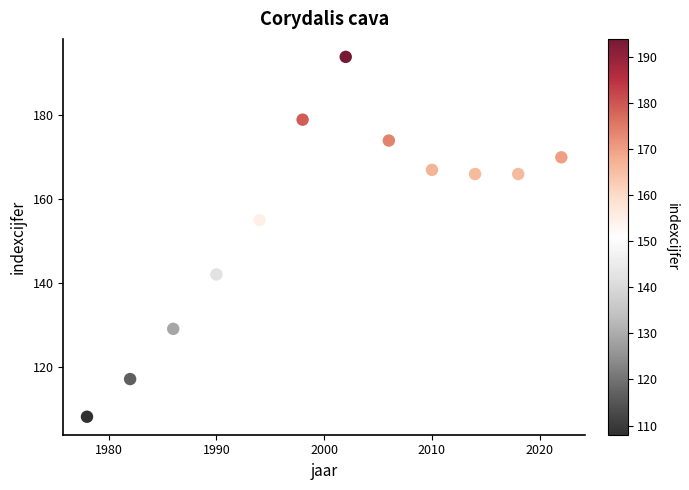

What Y value in the scatter plot is closest to 151?

155